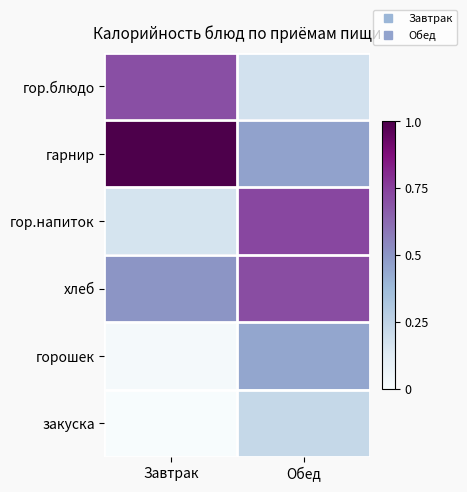

Which series has the largest total across all categories?

гарнир